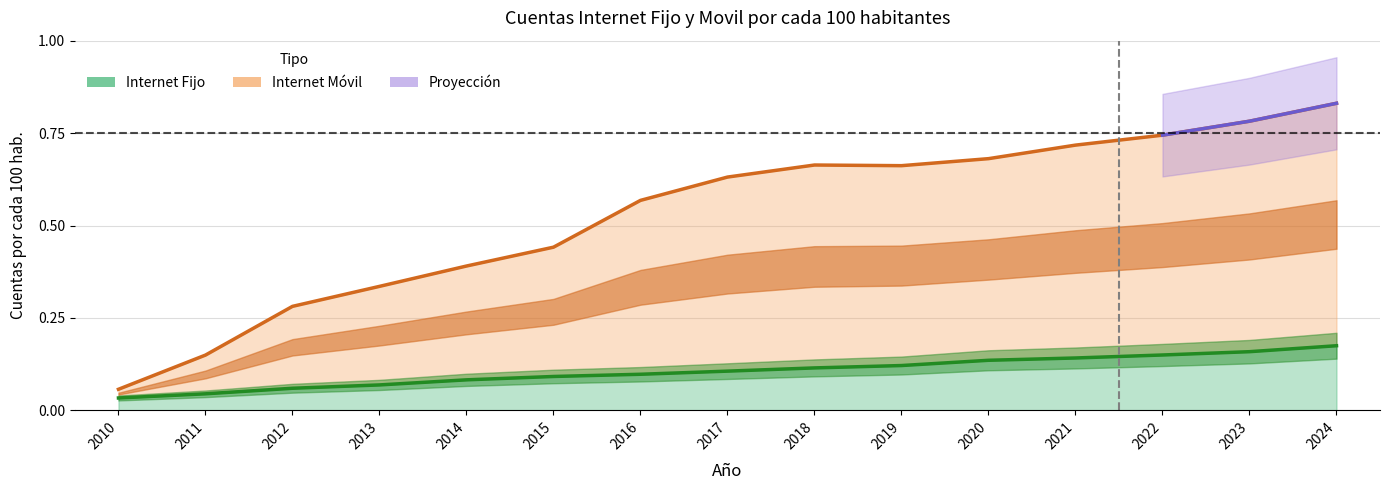

What is the difference between the maximum and minimum values in the Internet Movil series?

0.8